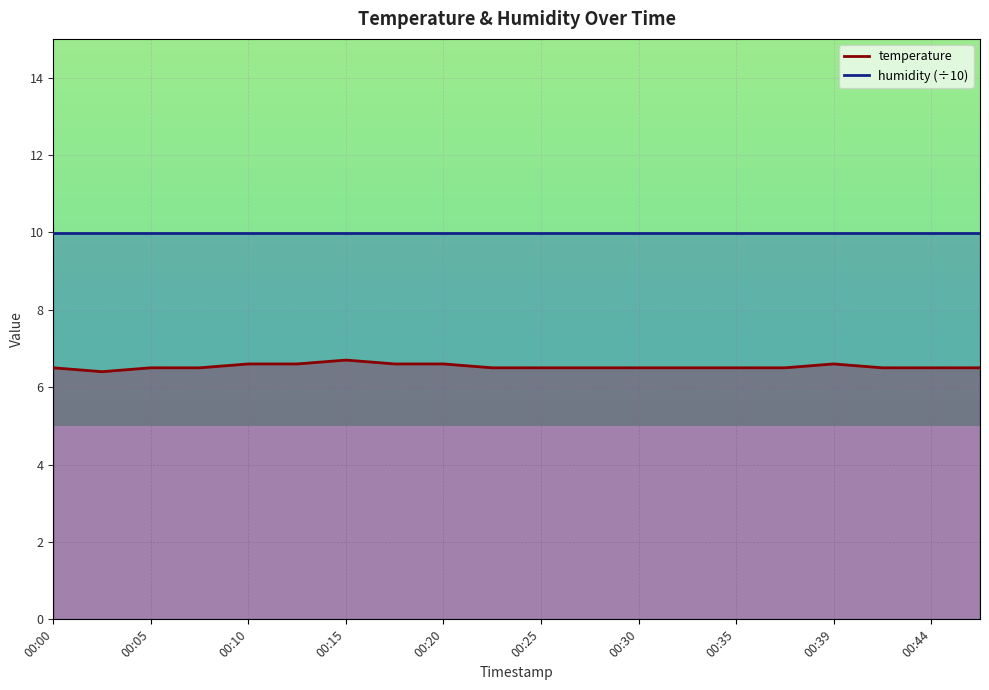

List the labels in order of value, largest first.

00:15, 00:10, 00:12, 00:17, 00:20, 00:39, 00:00, 00:05, 00:08, 00:22, 00:25, 00:27, 00:30, 00:32, 00:35, 00:37, 00:42, 00:44, 00:47, 00:03